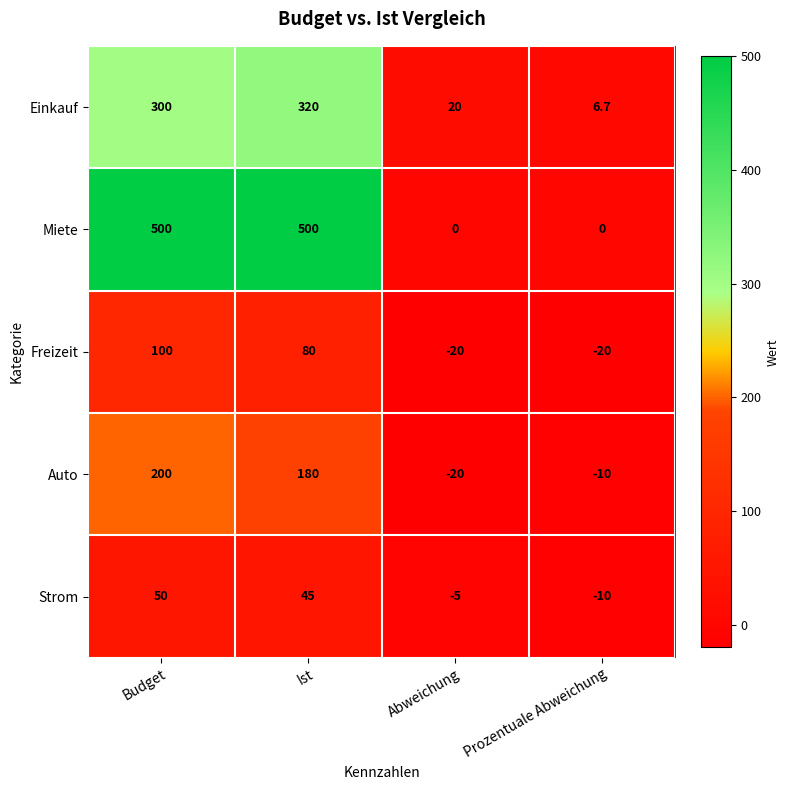

How many data points does each series have?

4